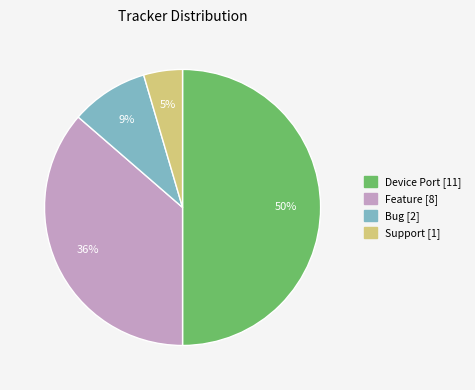

How many segments does this pie chart have?

4